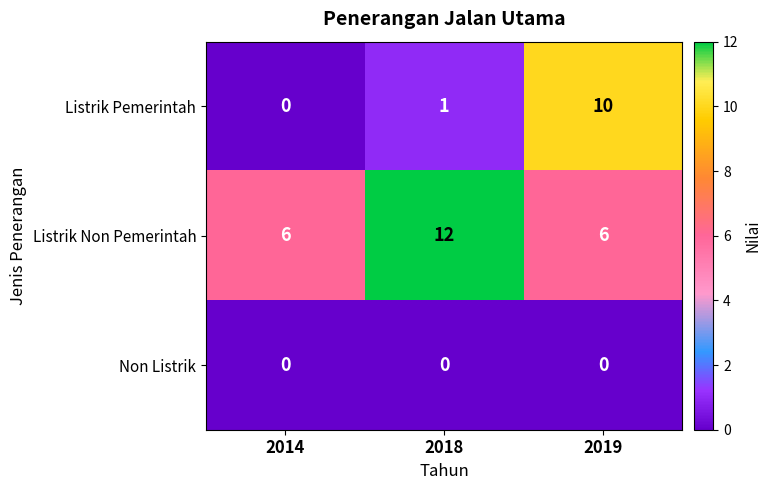

Rank the series by their average value, from lowest to highest.

Non Listrik, Listrik Pemerintah, Listrik Non Pemerintah